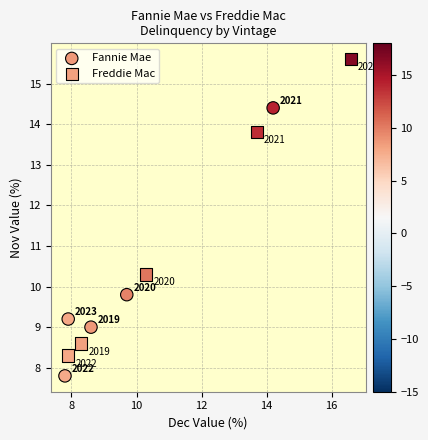

What are all the series names shown in the legend?

Fannie Mae, Freddie Mac